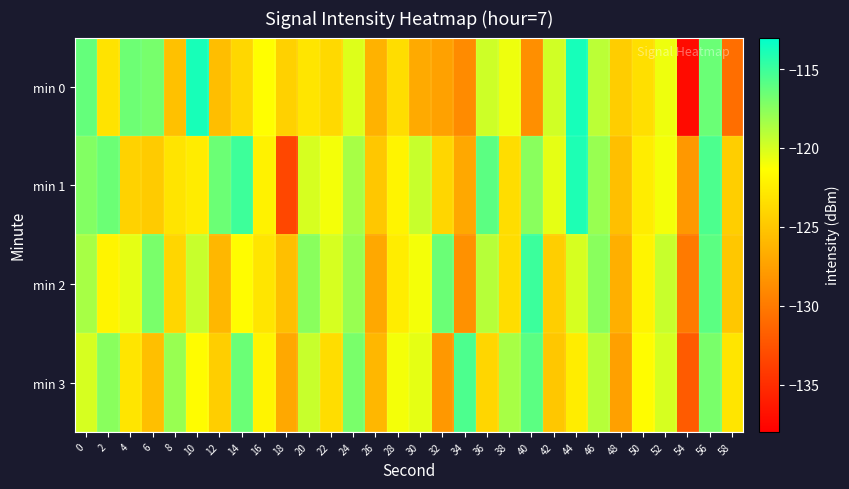

Reading right to left, extract all data points from this chart.

min 0: 58=-130.8	56=-116.5	54=-137.2	52=-120.8	50=-123.4	48=-124.6	46=-119.1	44=-113.8	42=-119.8	40=-128.6	38=-120.8	36=-119.7	34=-128.9	32=-127.4	30=-126.8	28=-123.5	26=-126.3	24=-120.2	22=-123.8	20=-123.0	18=-124.3	16=-121.4	14=-123.9	12=-125.5	10=-113.8	8=-125.4	6=-116.9	4=-116.6	2=-123.1	0=-116.3
min 1: 58=-124.5	56=-115.5	54=-128.0	52=-121.0	50=-122.5	48=-125.5	46=-118.0	44=-114.0	42=-120.5	40=-117.5	38=-123.5	36=-116.0	34=-127.0	32=-124.0	30=-119.5	28=-122.0	26=-125.0	24=-118.5	22=-121.0	20=-120.0	18=-133.3	16=-122.1	14=-115.0	12=-116.5	10=-122.5	8=-123.1	6=-124.7	4=-124.2	2=-116.5	0=-117.3
min 2: 58=-125.0	56=-116.0	54=-130.0	52=-119.5	50=-122.0	48=-126.5	46=-117.5	44=-120.0	42=-124.5	40=-115.0	38=-123.5	36=-119.0	34=-128.5	32=-116.5	30=-121.0	28=-122.5	26=-127.0	24=-118.0	22=-120.0	20=-117.5	18=-125.5	16=-123.0	14=-121.5	12=-126.0	10=-119.5	8=-124.0	6=-117.0	4=-120.5	2=-122.0	0=-118.5
min 3: 58=-123.0	56=-117.0	54=-132.0	52=-120.0	50=-121.5	48=-127.5	46=-119.0	44=-122.5	42=-125.0	40=-116.0	38=-118.5	36=-124.0	34=-115.5	32=-128.0	30=-120.5	28=-121.0	26=-126.0	24=-117.0	22=-123.5	20=-119.5	18=-127.0	16=-122.0	14=-116.5	12=-124.5	10=-121.5	8=-118.0	6=-125.5	4=-123.0	2=-117.5	0=-120.0